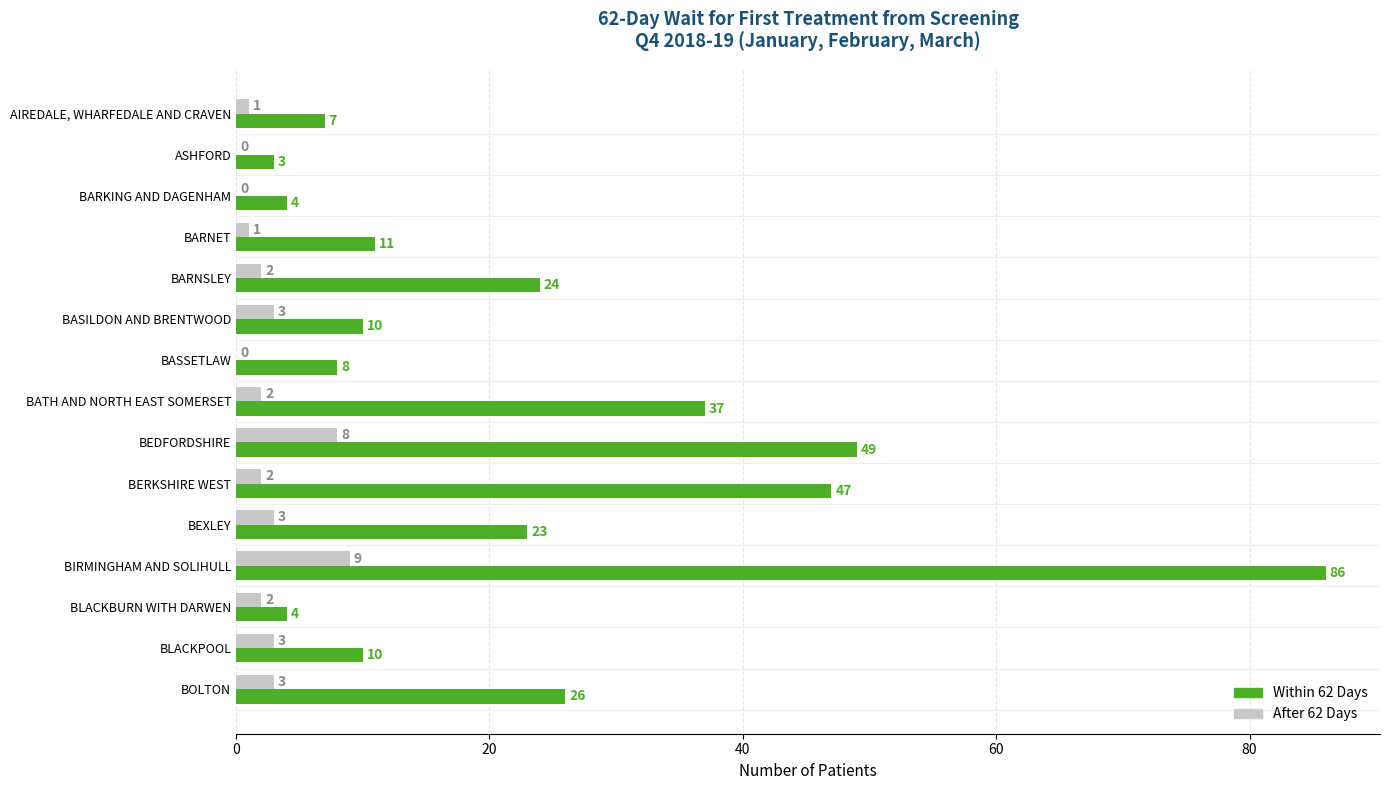

What is the approximate value of Within 62 Days at BEDFORDSHIRE?

49